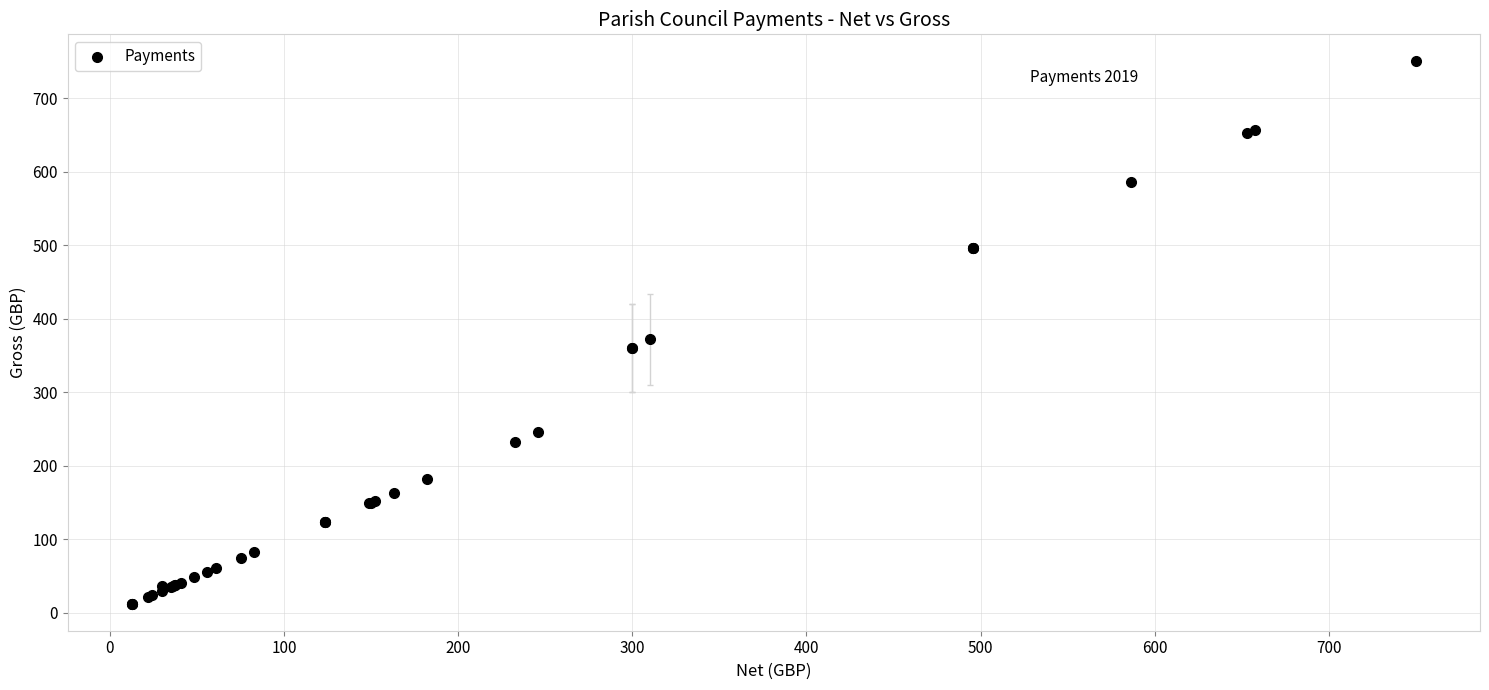

What Y value in the scatter plot is closest to 381?

372.0